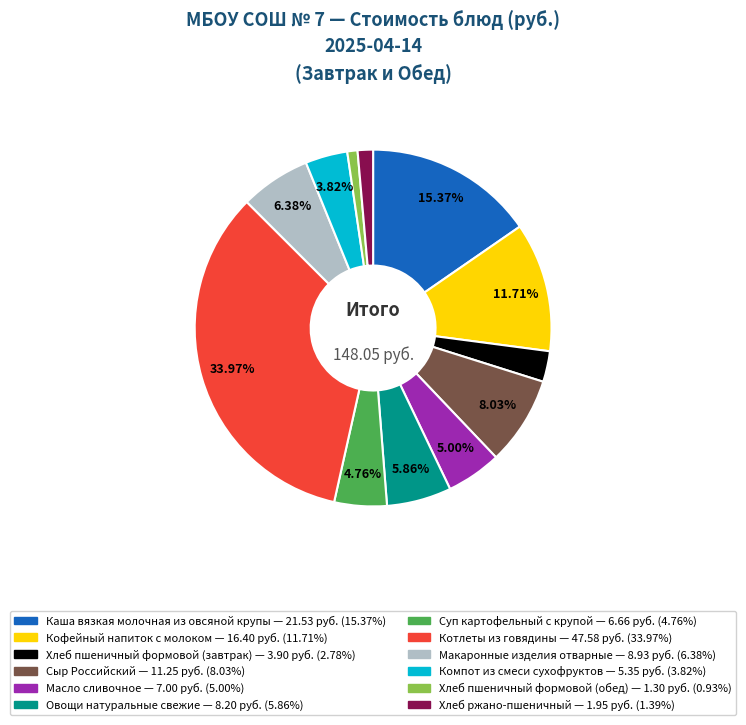

What portion of the pie excludes Хлеб пшеничный формовой (завтрак)?

97.2%